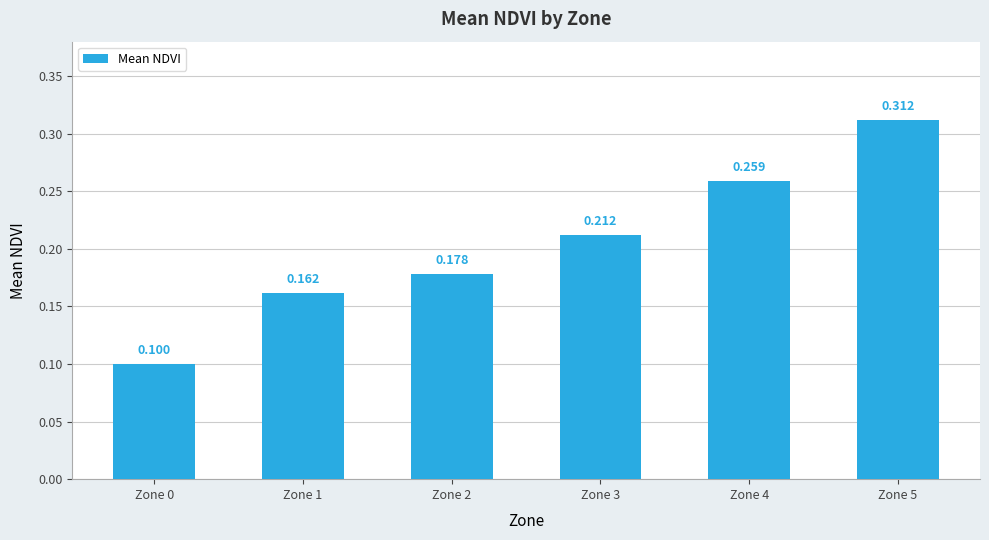

Are the bars horizontal?

No